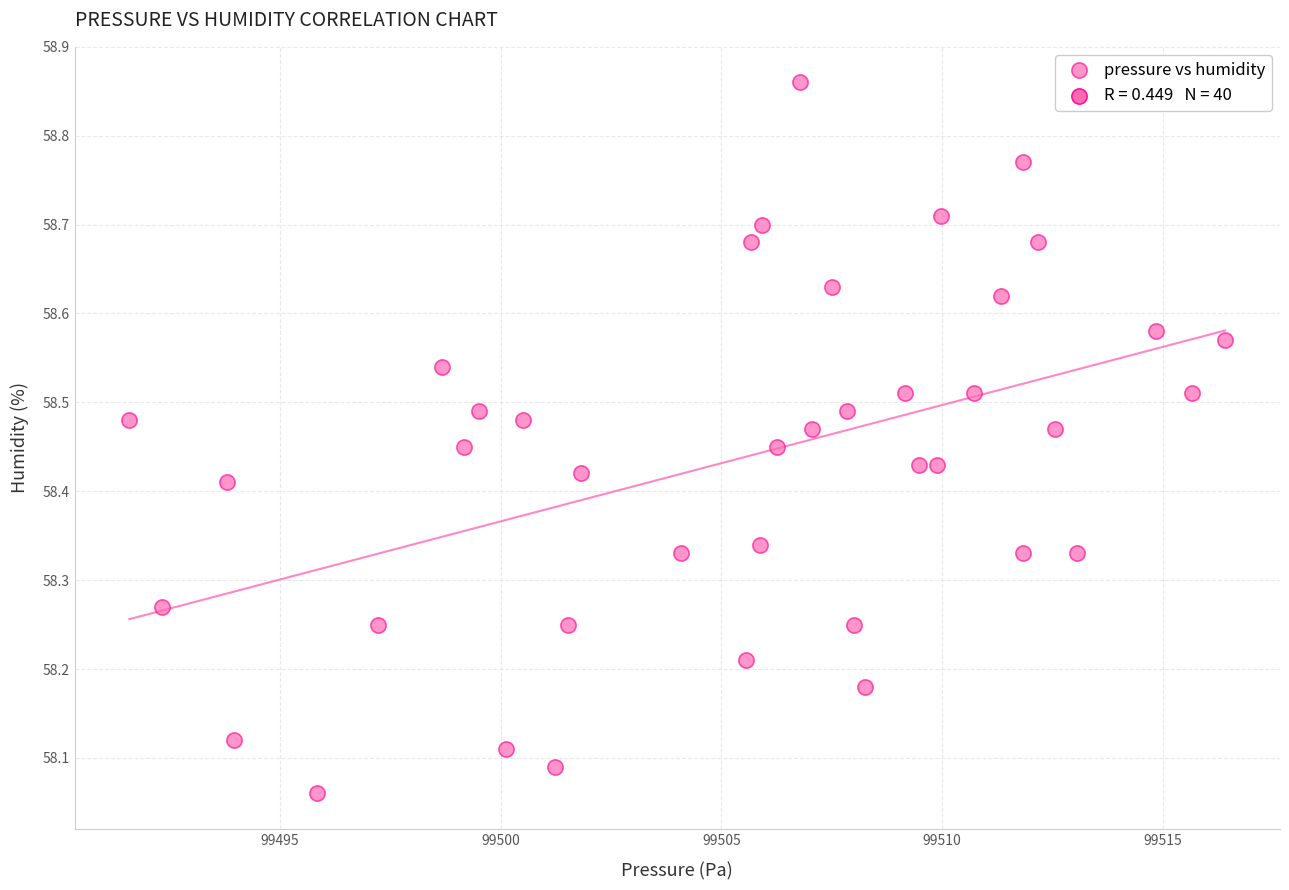

What is the range of Y values (max minus min)?

0.8